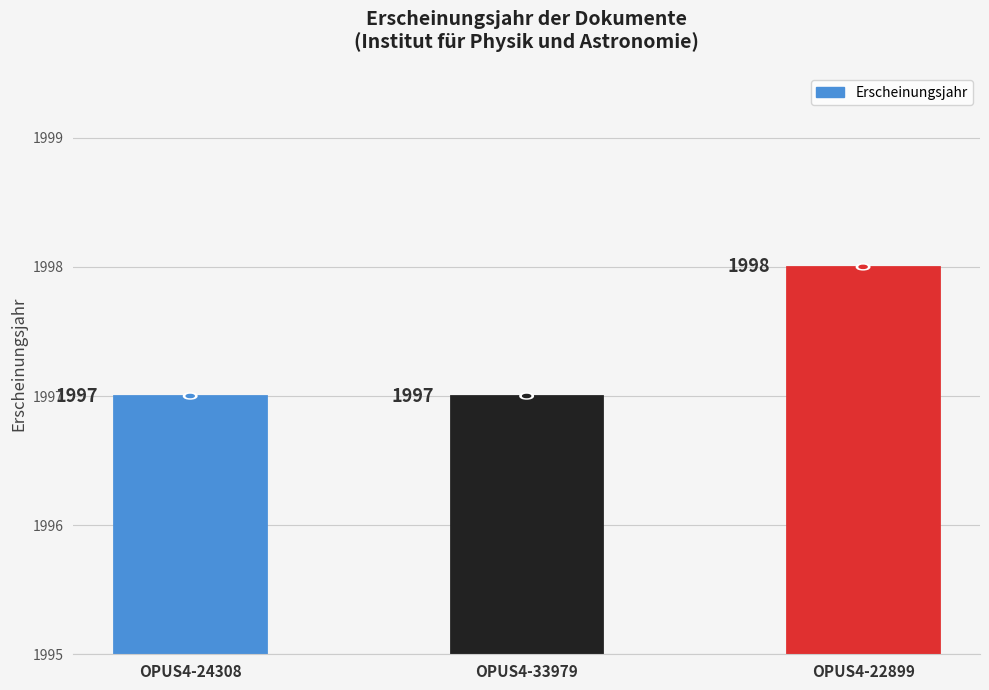

What is the change in value from OPUS4-33979 to OPUS4-22899?

+1